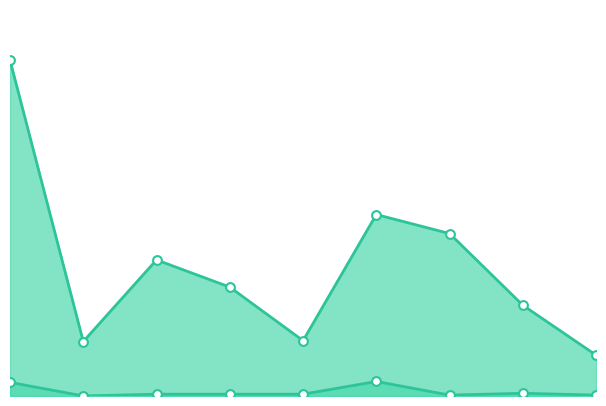

What are all the series names shown in the legend?

Калорийность_line, Белки_line